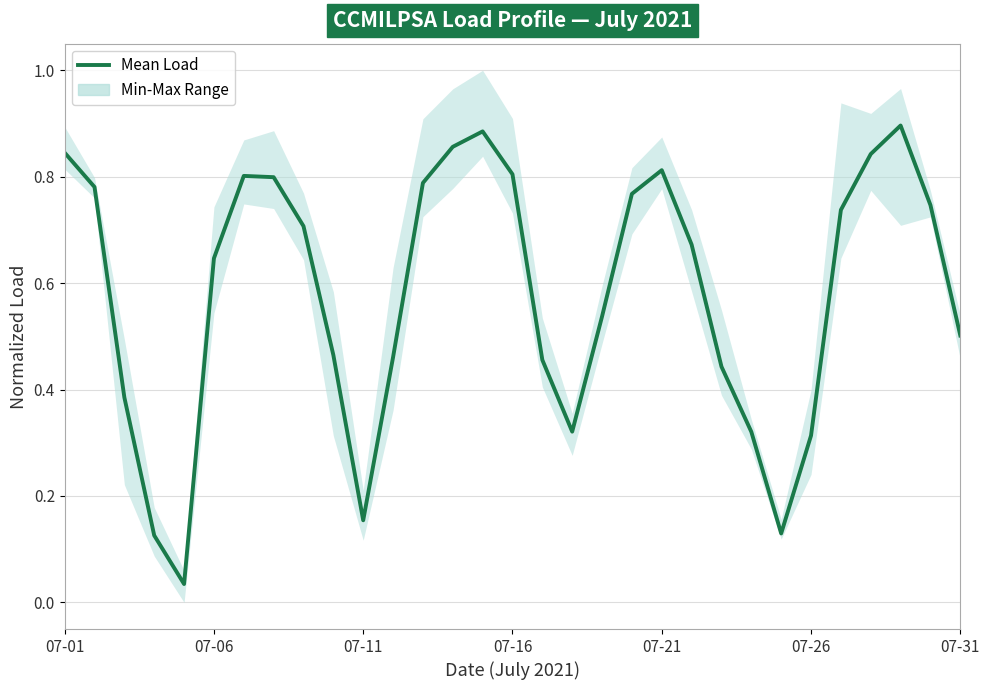

What is the sum of all values?

18.0